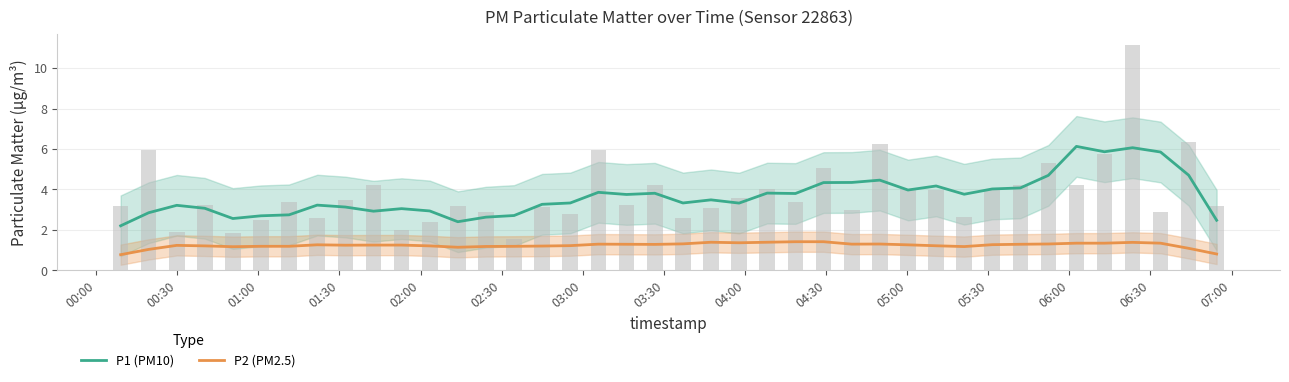

Which series has the largest range (max minus min)?

P1 (PM10)